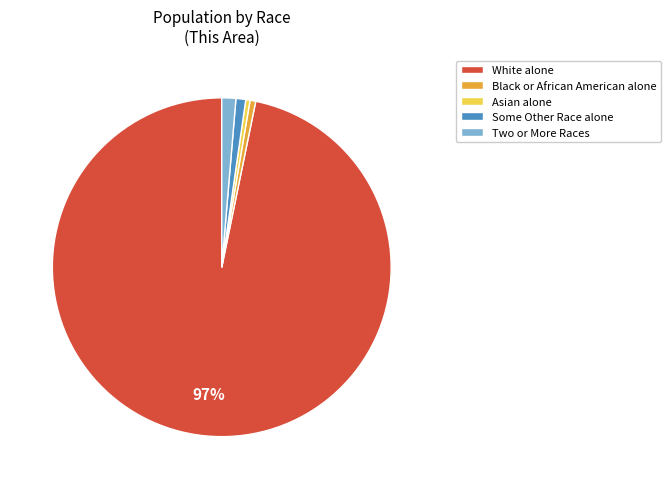

Is Asian alone the majority of the pie?

No